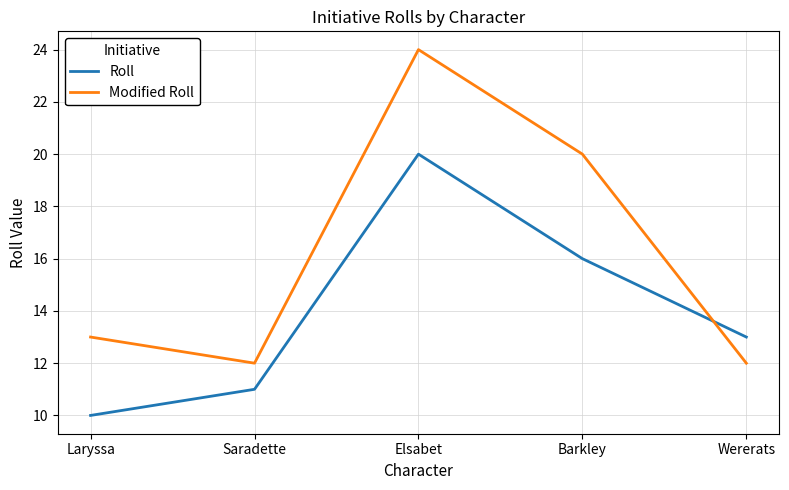

Is this an area chart (filled region under the line)?

No